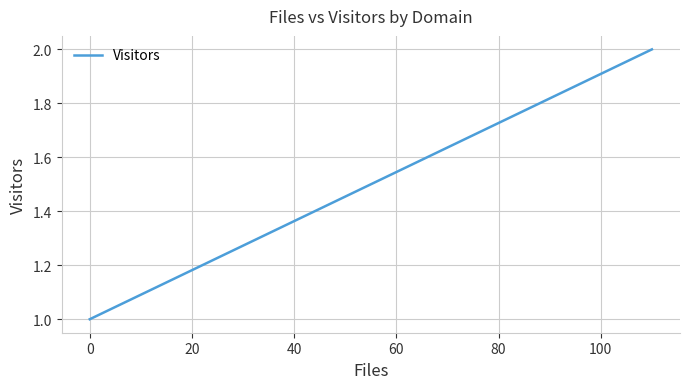

Is this an area chart (filled region under the line)?

No